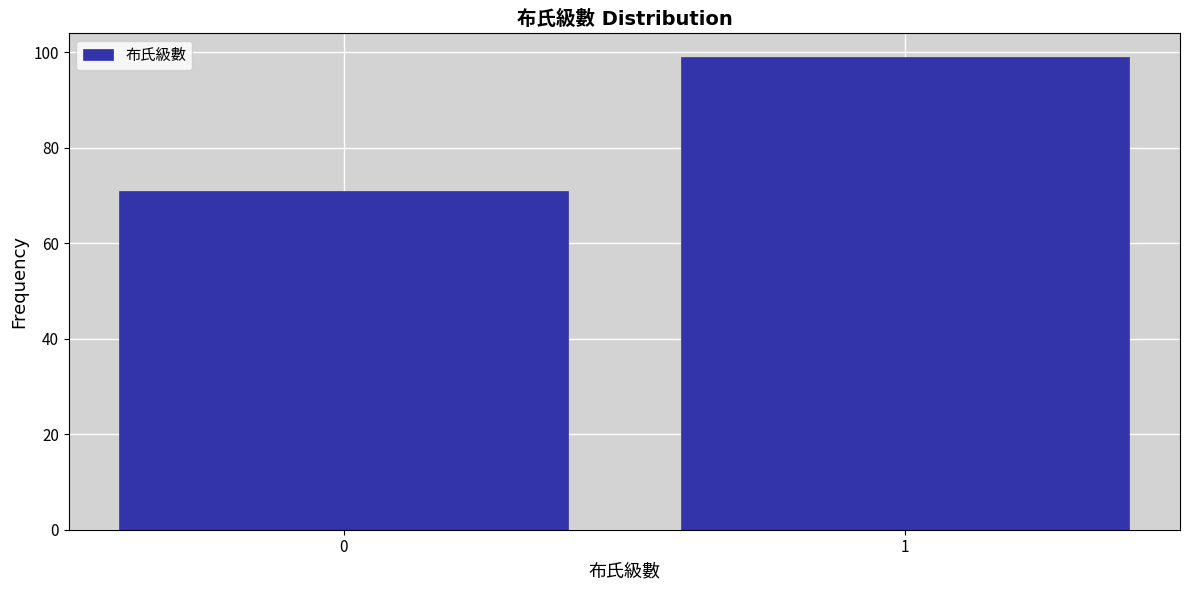

Reading left to right, extract all data points from this chart.

0=71	1=99